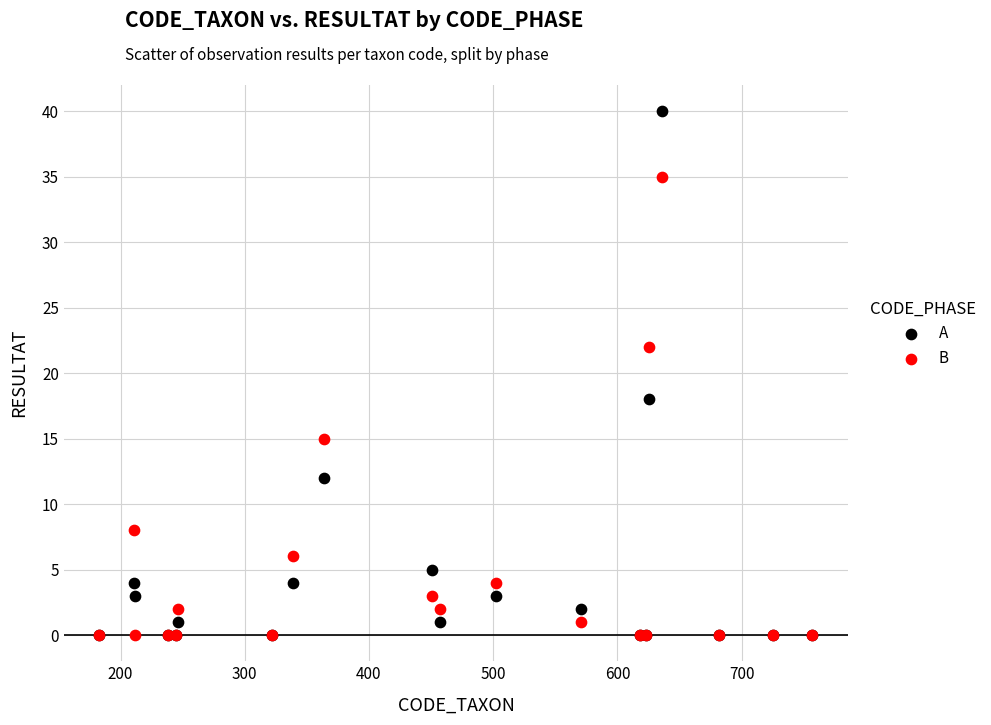

In the B series, what Y value is closest to 17?

15